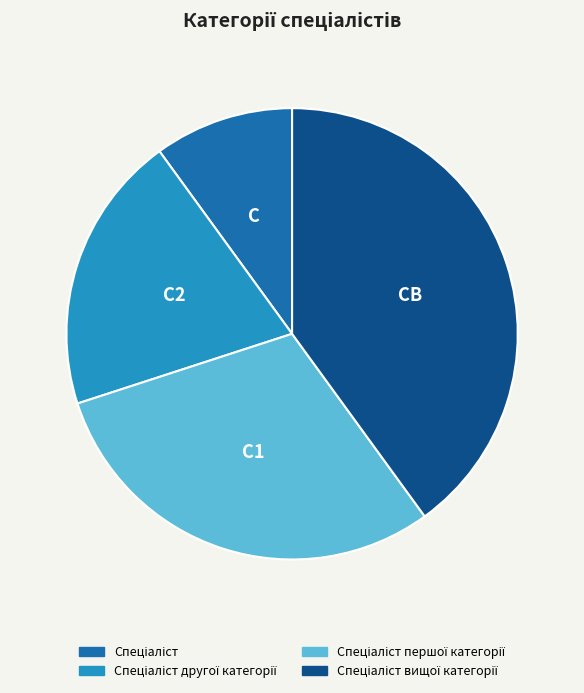

Is there any slice that represents more than half of the pie?

No